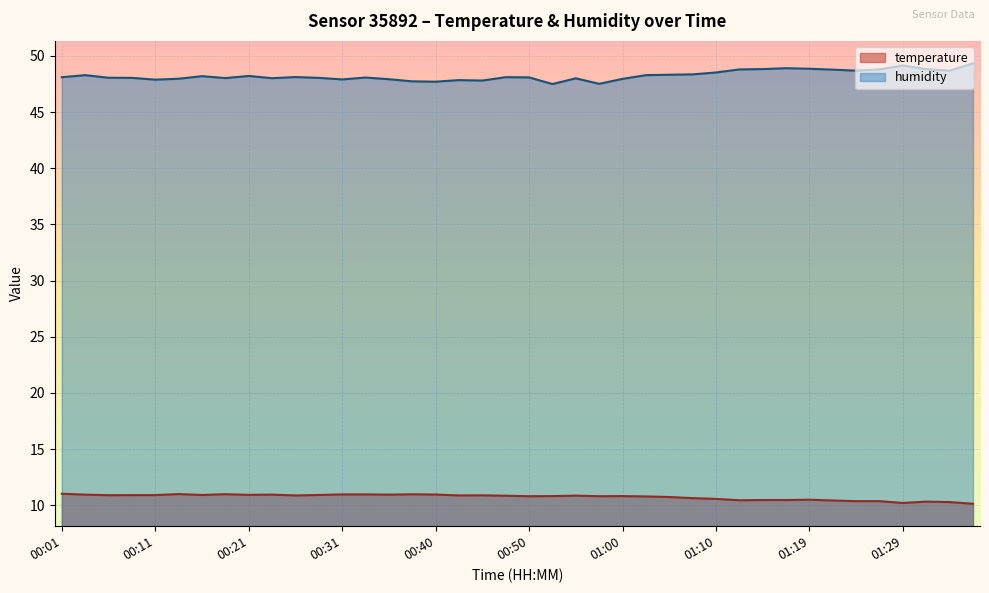

What are all the series names shown in the legend?

temperature, humidity